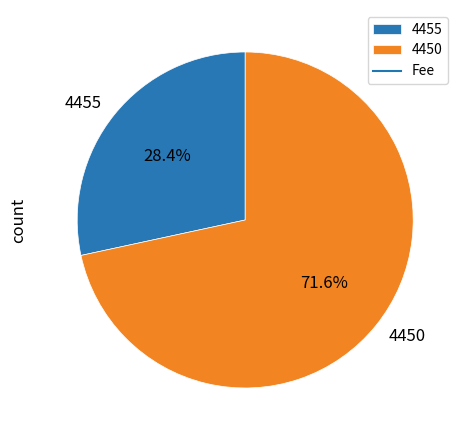

What is the majority slice?

4450